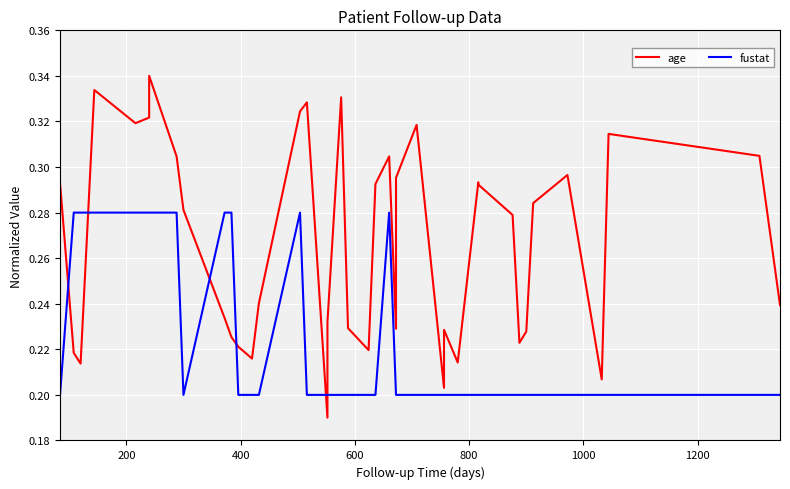

True or false: fustat has a value of 0.3 at 21.

False